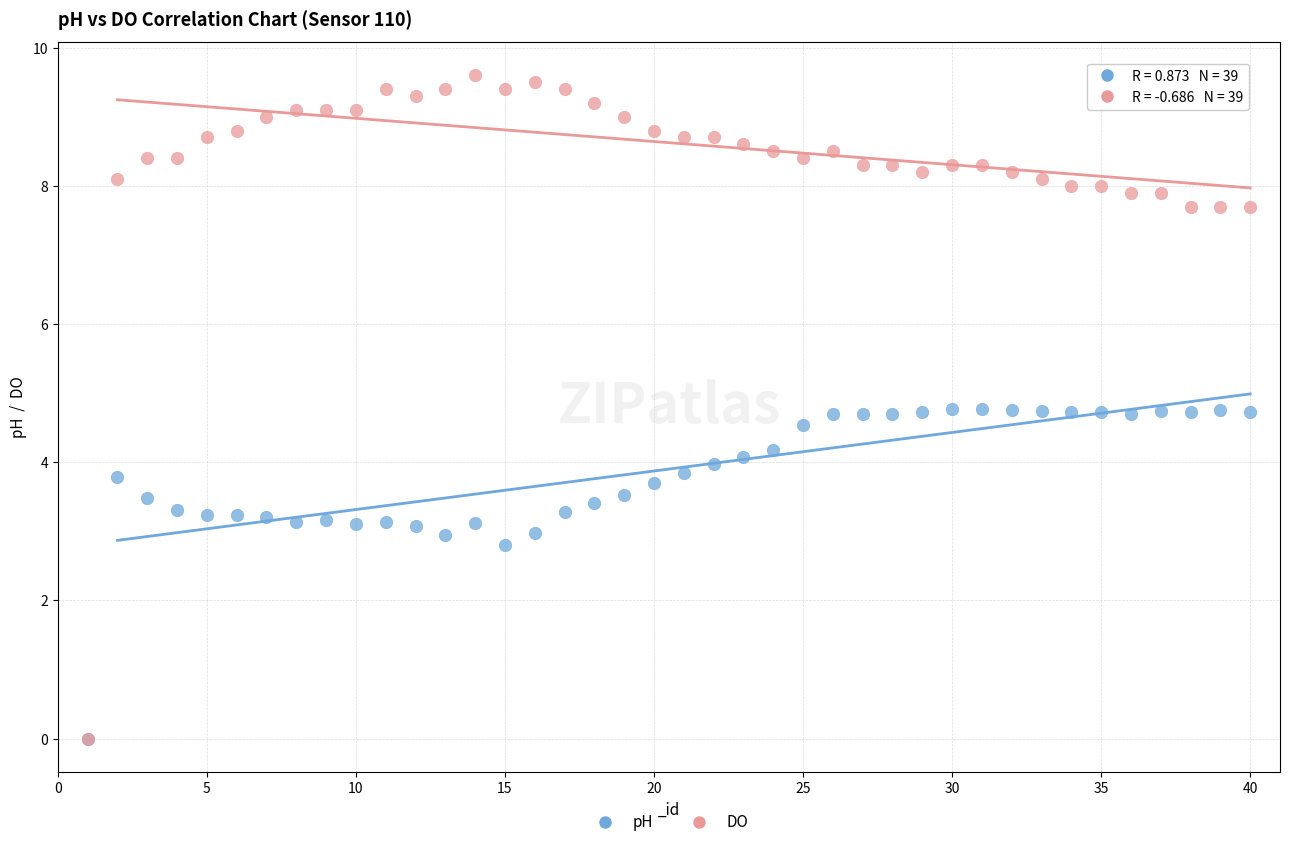

In the pH series, what Y value is closest to 2?

2.8